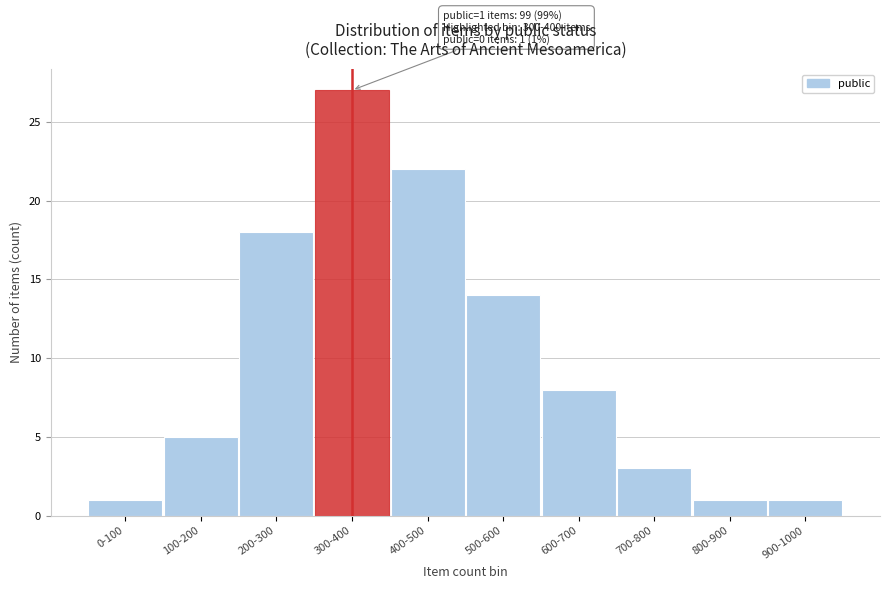

Reading left to right, extract all data points from this chart.

1	5	18	27	22	14	8	3	1	1